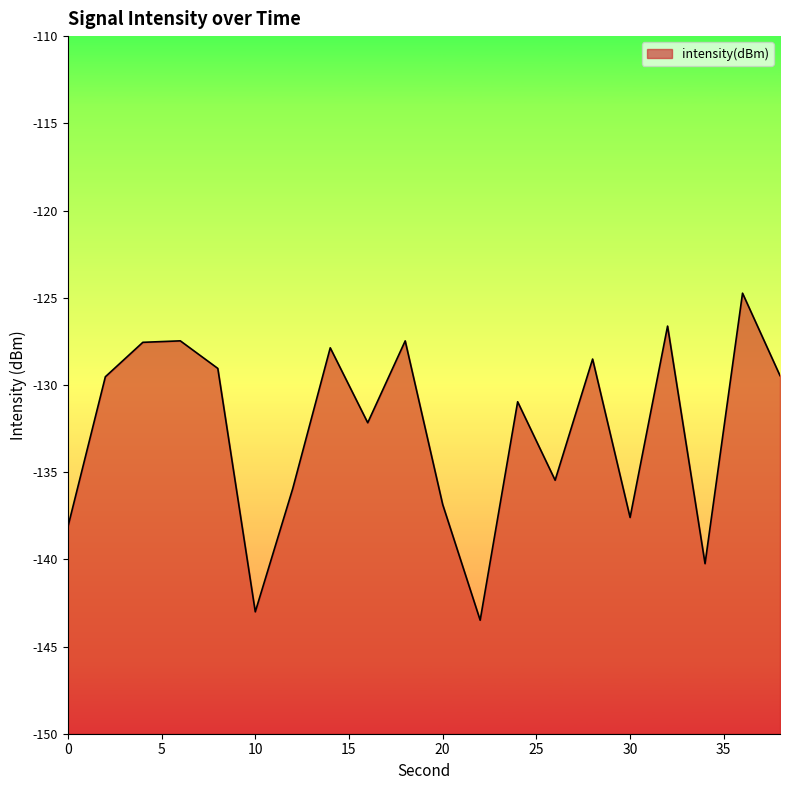

Reading left to right, extract all data points from this chart.

0=-138.1	2=-129.5	4=-127.6	6=-127.5	8=-129.1	10=-143.0	12=-135.9	14=-127.9	16=-132.2	18=-127.5	20=-136.9	22=-143.5	24=-131.0	26=-135.5	28=-128.5	30=-137.6	32=-126.6	34=-140.2	36=-124.7	38=-129.5